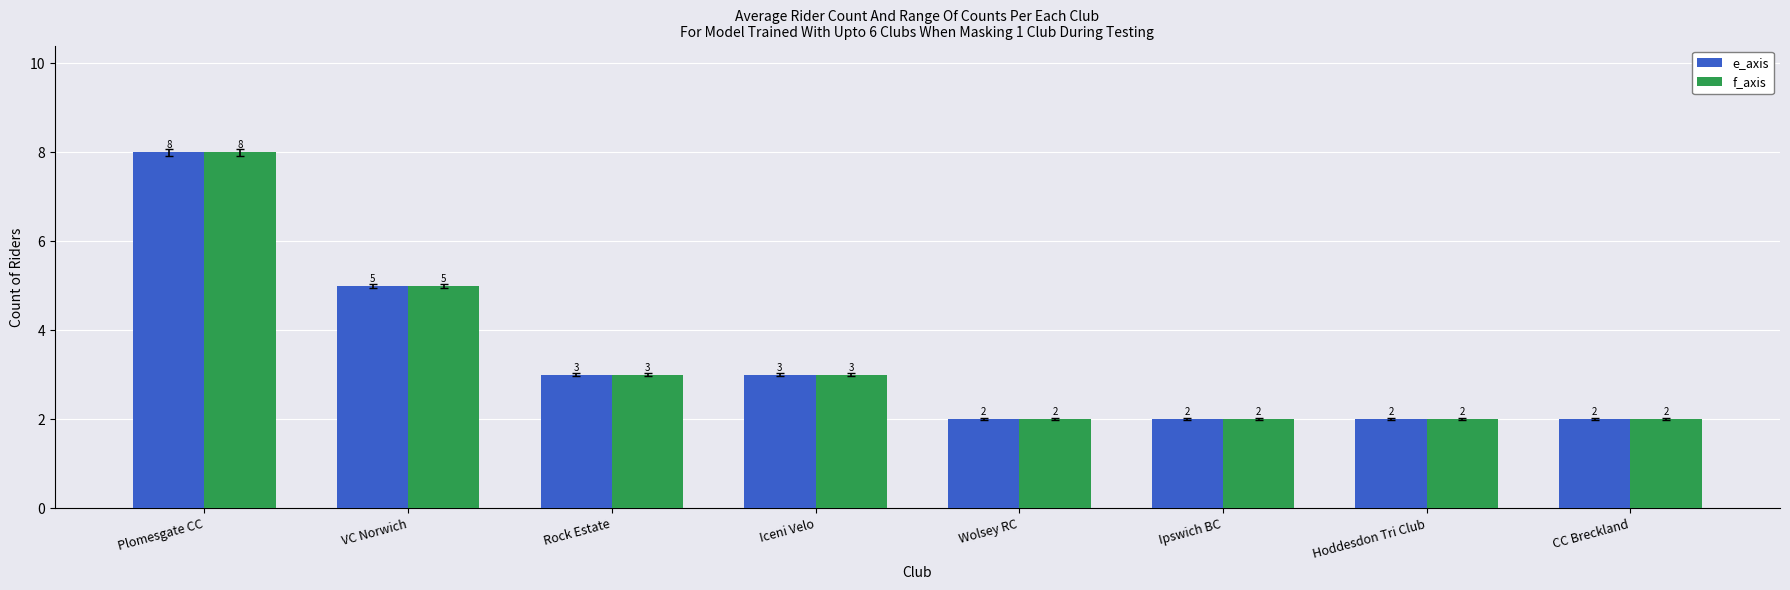

Where is f_axis nearest to the value 5?

VC Norwich